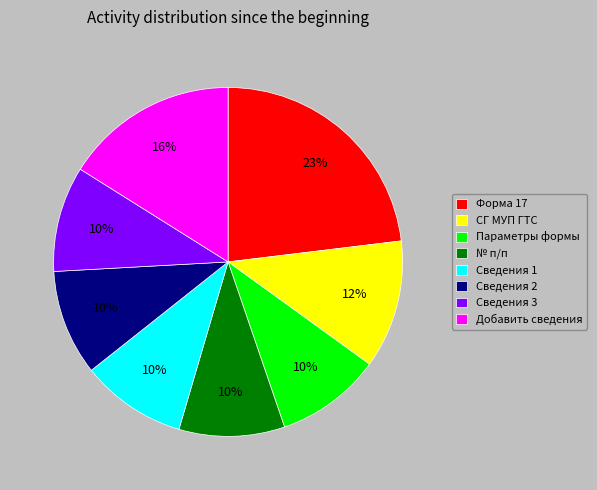

How many slices are in this pie chart?

8